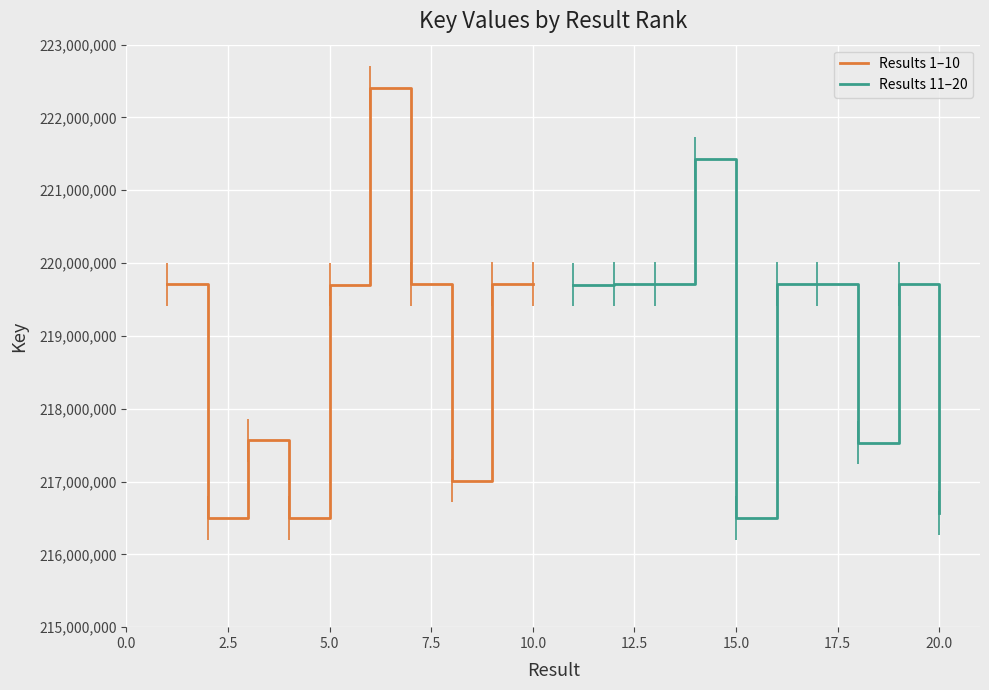

How many series are shown in this chart?

2